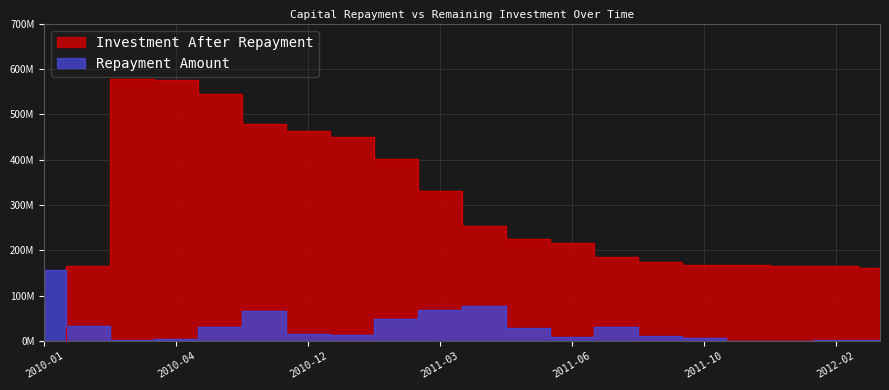

How many values in Investment After Repayment are above zero?

19